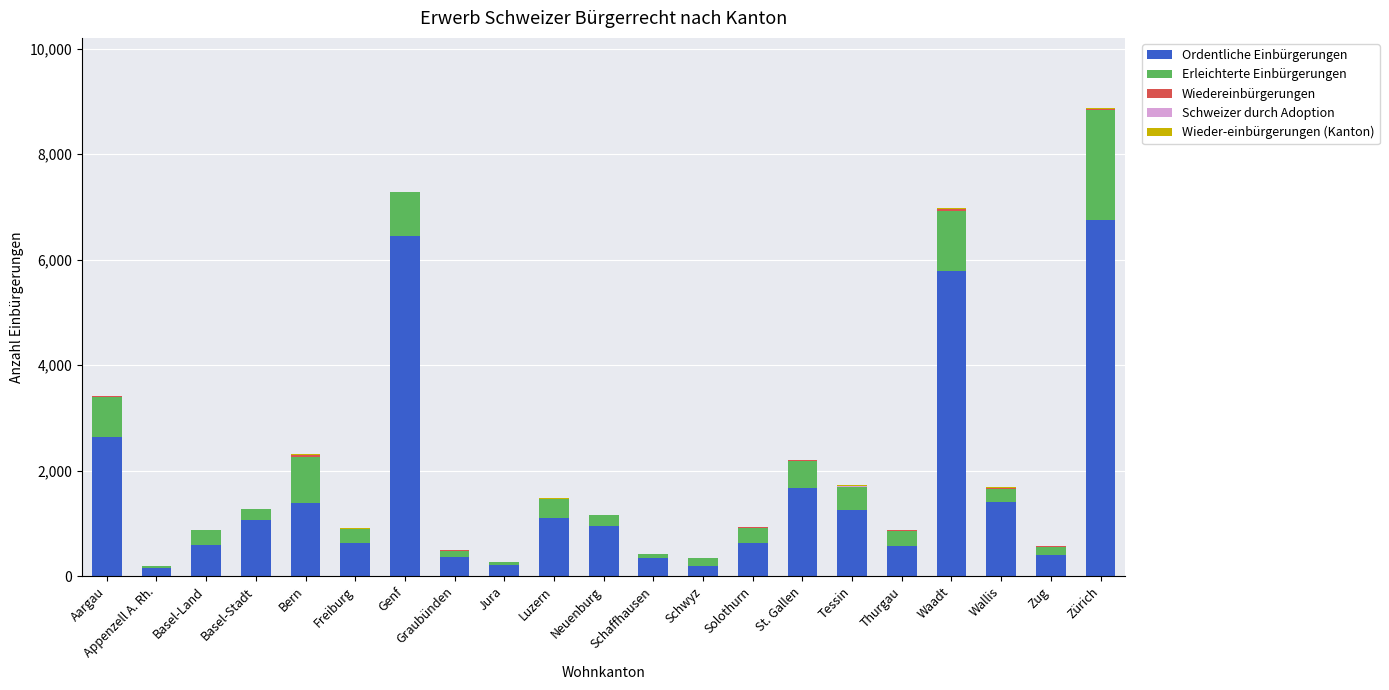

Is it true that Ordentliche Einbürgerungen equals 1405 at Wallis?

True